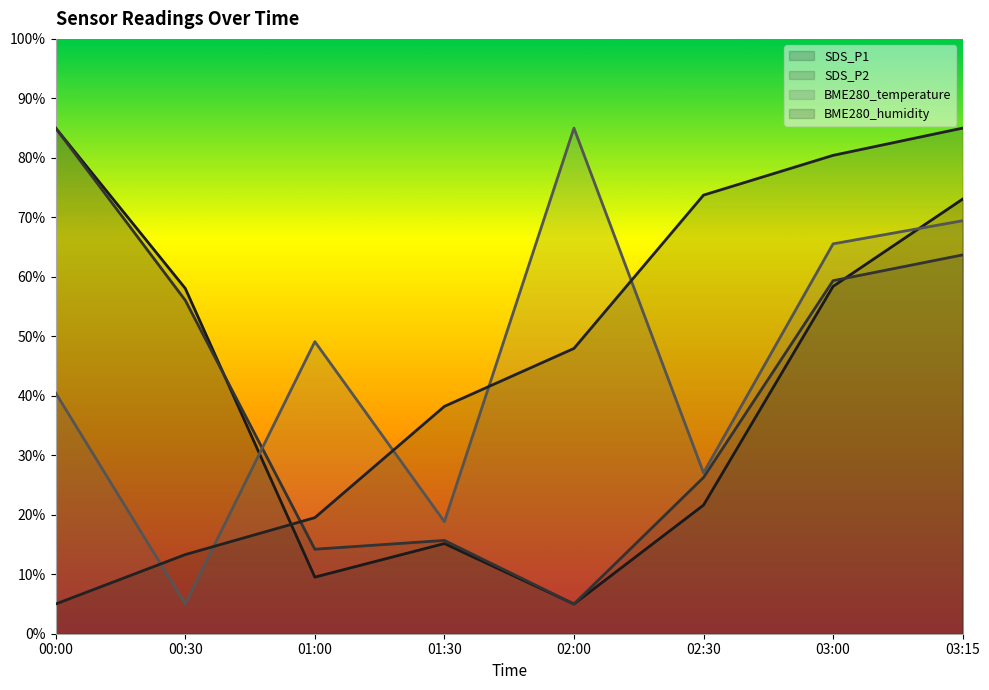

Reading left to right, extract all data points from this chart.

SDS_P1: 00:00=85.0	00:30=58.1	01:00=9.5	01:30=15.2	02:00=5.0	02:30=21.6	03:00=58.4	03:15=73.1
SDS_P2: 00:00=85.0	00:30=56.1	01:00=14.2	01:30=15.7	02:00=5.0	02:30=26.3	03:00=59.4	03:15=63.7
BME280_temperature: 00:00=40.5	00:30=5.0	01:00=49.1	01:30=18.8	02:00=85.0	02:30=27.1	03:00=65.5	03:15=69.4
BME280_humidity: 00:00=5.0	00:30=13.3	01:00=19.5	01:30=38.2	02:00=48.0	02:30=73.7	03:00=80.4	03:15=85.0